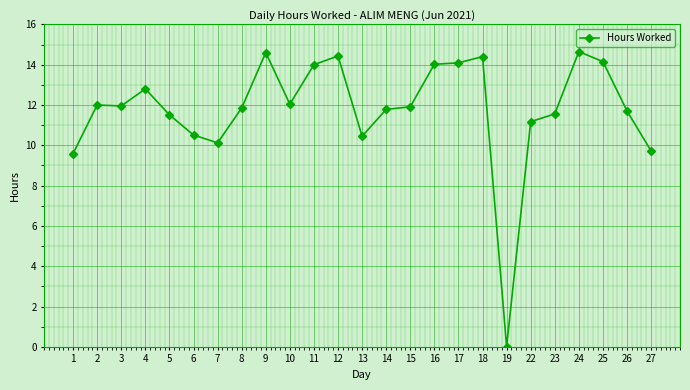

Which has a higher value, 22 or 25?

25